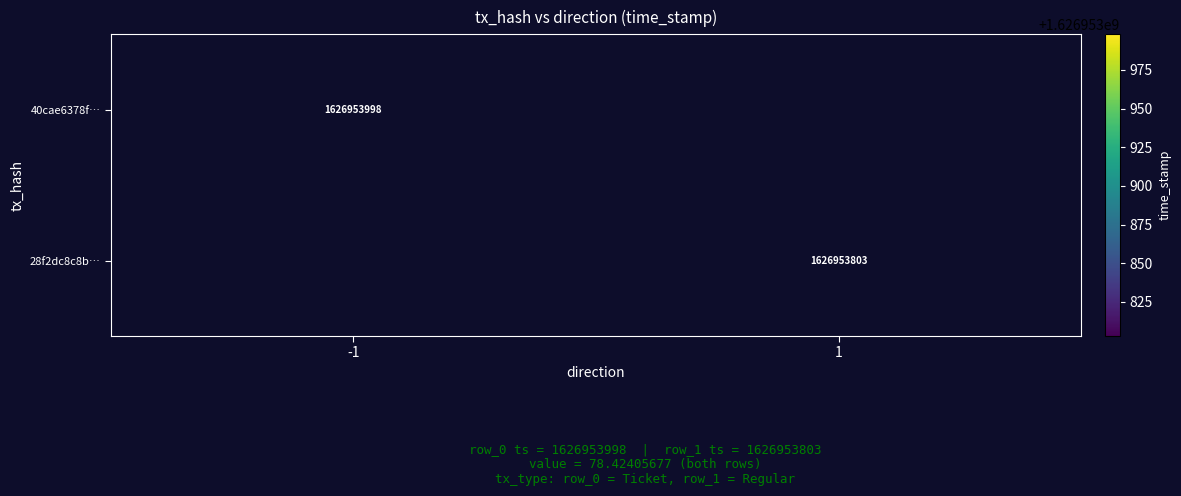

Reading left to right, list all the values displayed in this chart.

40cae6378f2c8e5d26d48c881a91ae10acb0b57: -1=1626953998	1=0
28f2dc8c8b6bcccd6b5ddbc74b5b727ff74ff1f: -1=0	1=1626953803